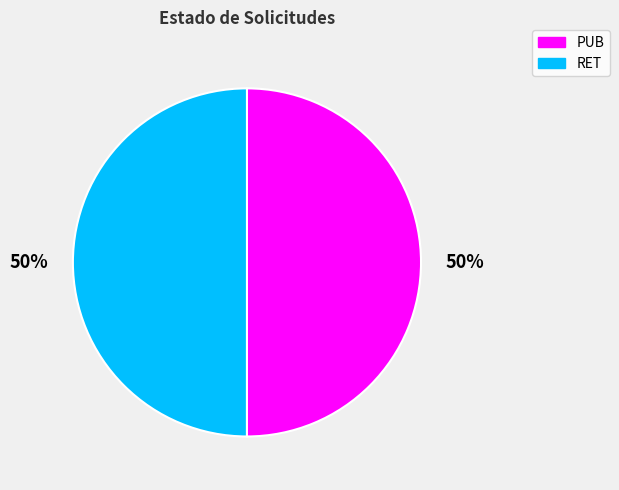

To the nearest percent, what percentage of the pie is PUB?

50%